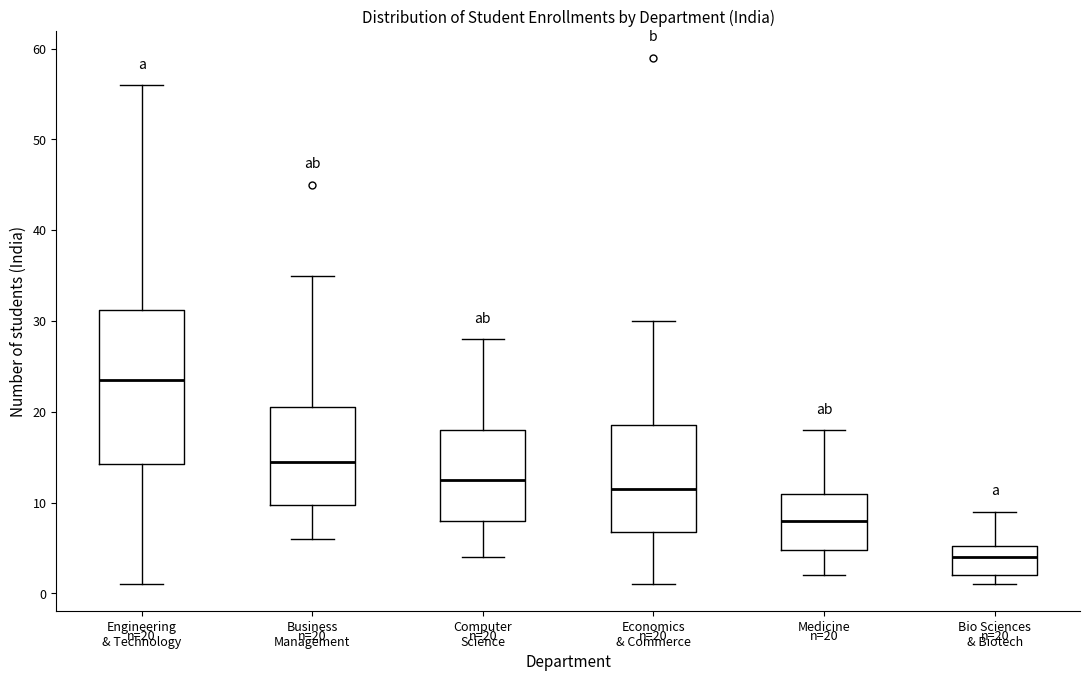

Which box's median line is the highest?

Engineering & Technology